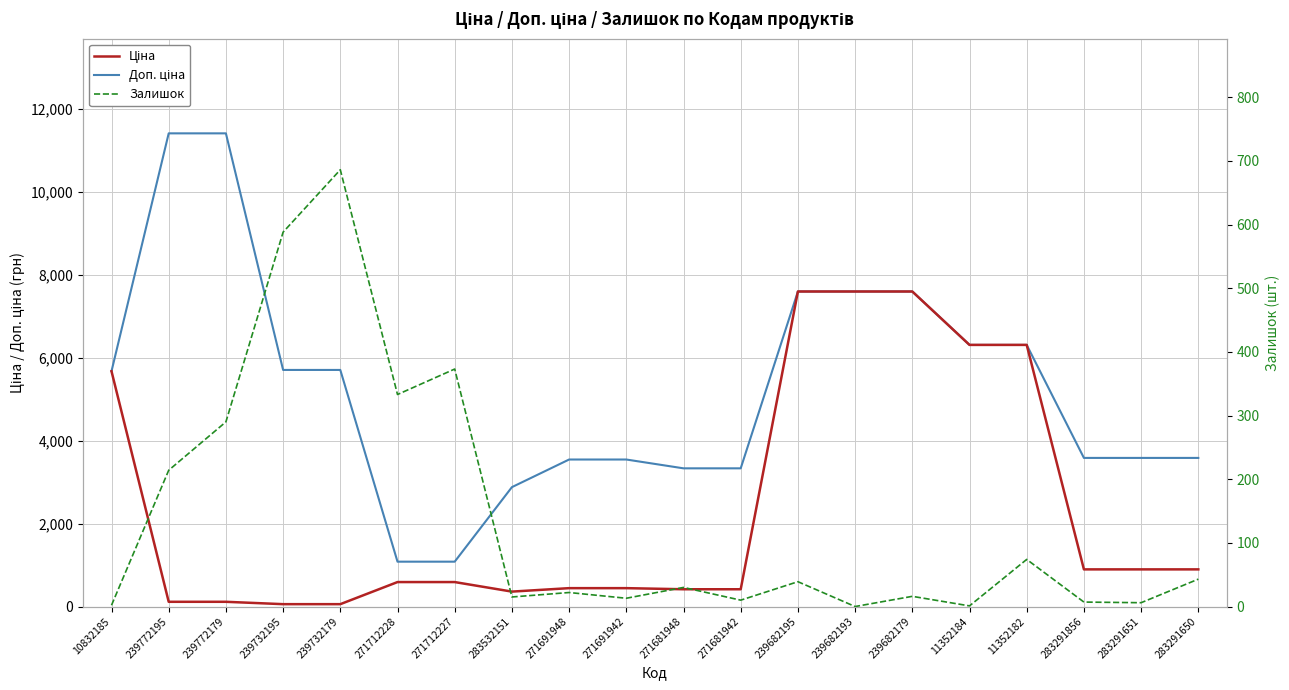

What is the difference between the Доп. ціна values at 283291651 and 271712227?

2501.9